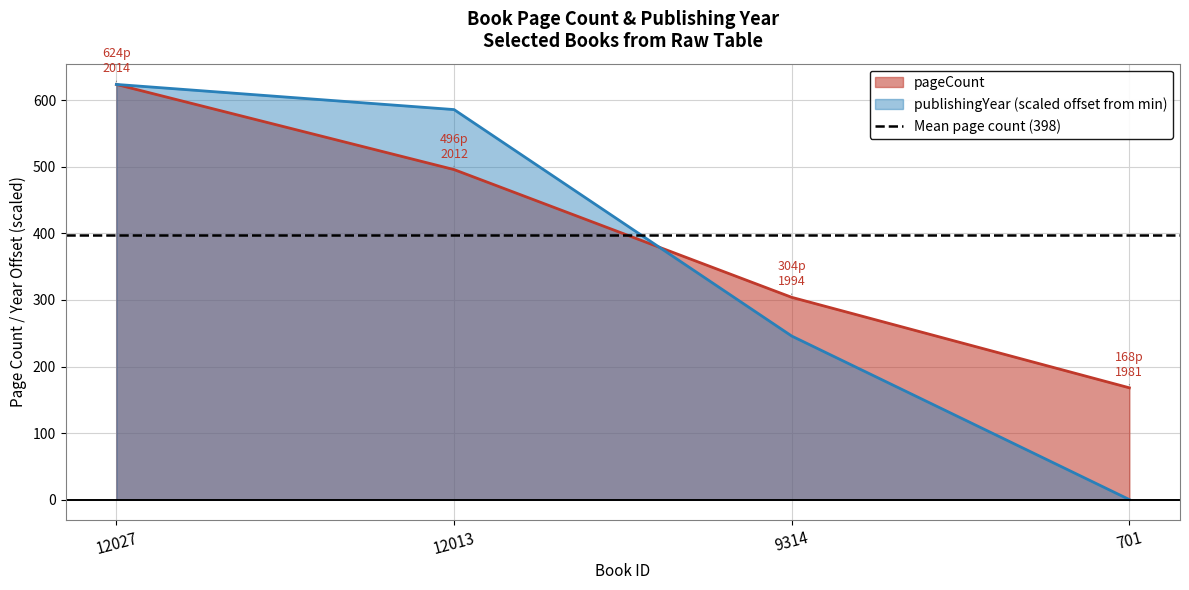

What is the approximate value of publishingYear at 12027?

624.0